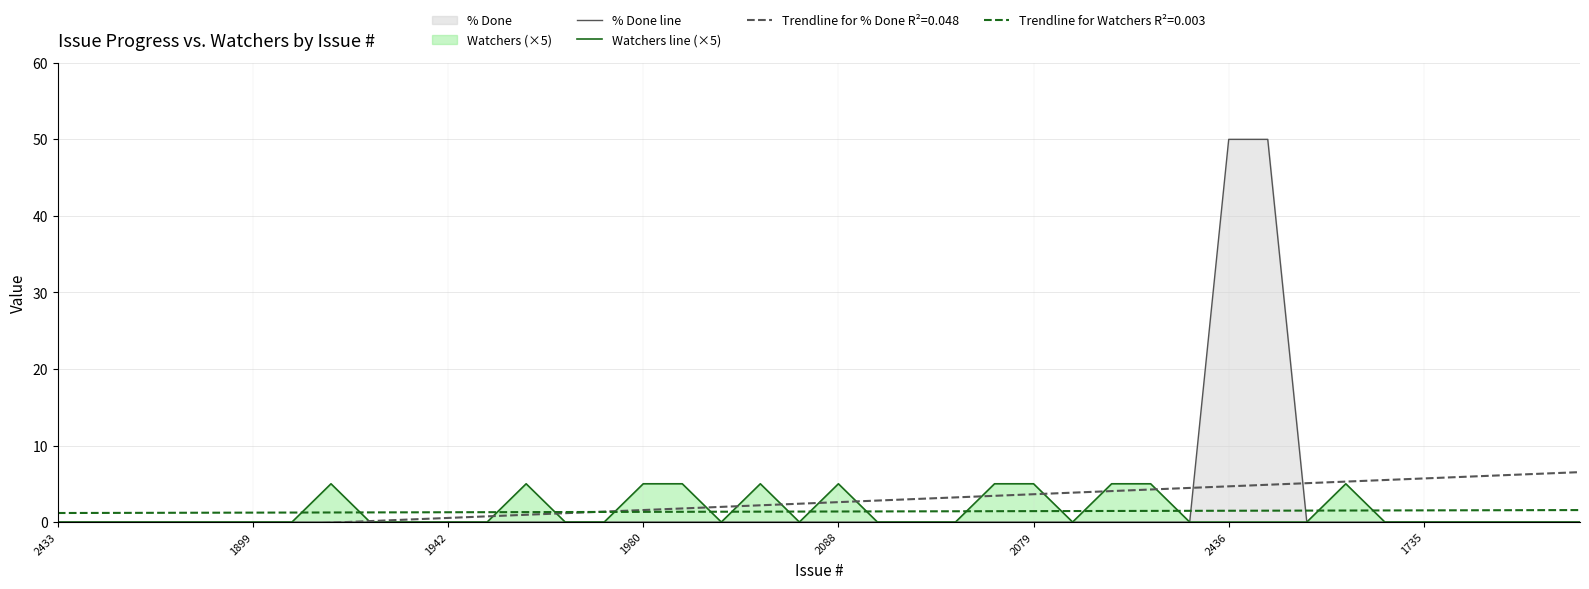

What is the difference between the second highest and minimum values in the Watchers line (×5) series?

5.0